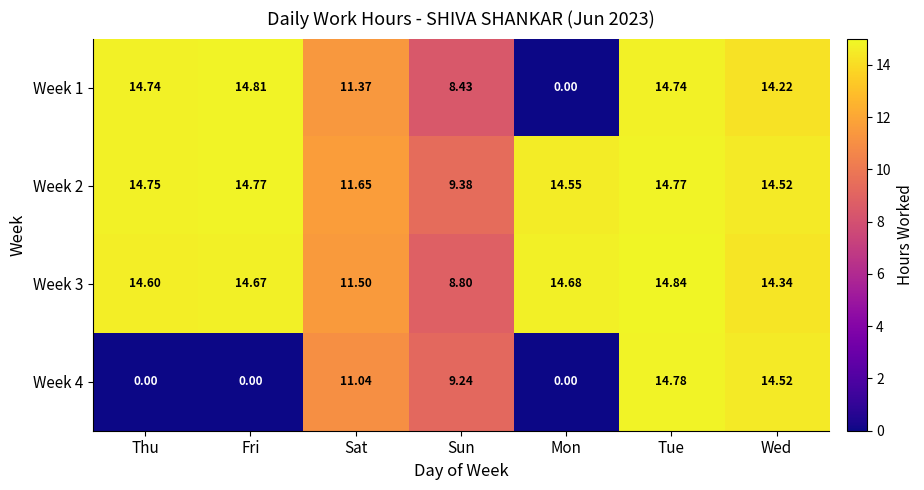

At which category is the sum across all series the highest?

Tue